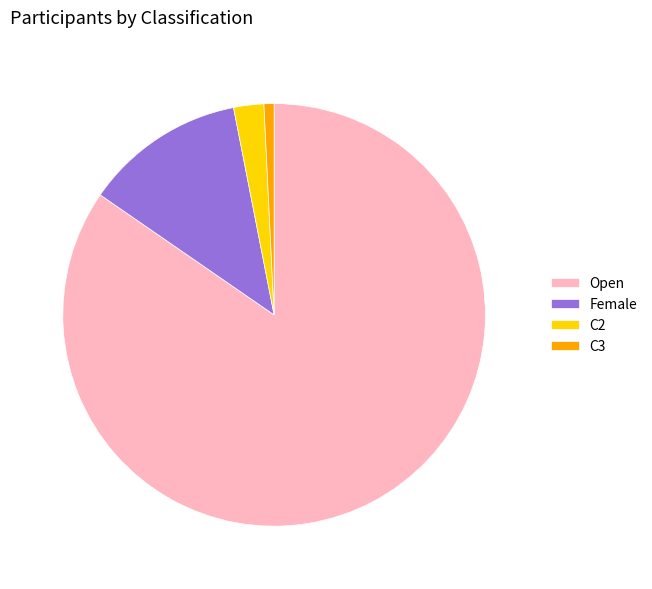

What is the ratio of the value at Open to the value at C2?

36.7